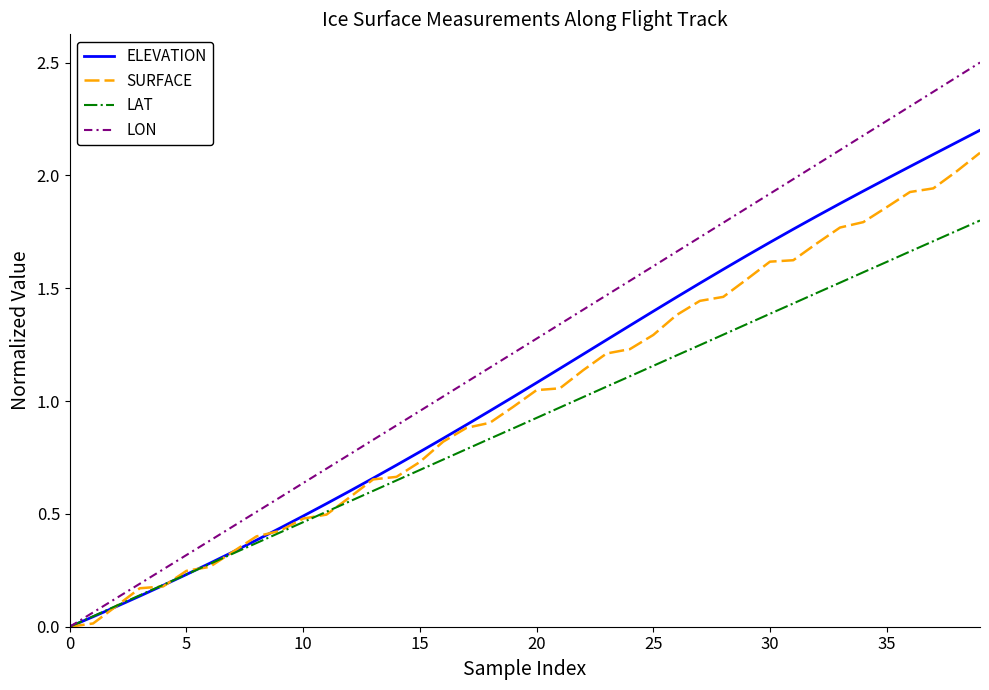

Which series has the largest total across all categories?

LON